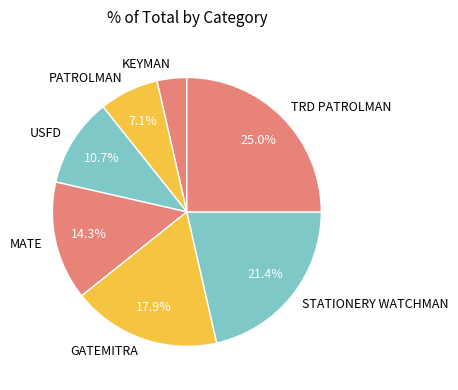

To the nearest percent, what is the combined percentage of TRD PATROLMAN and KEYMAN?

29%